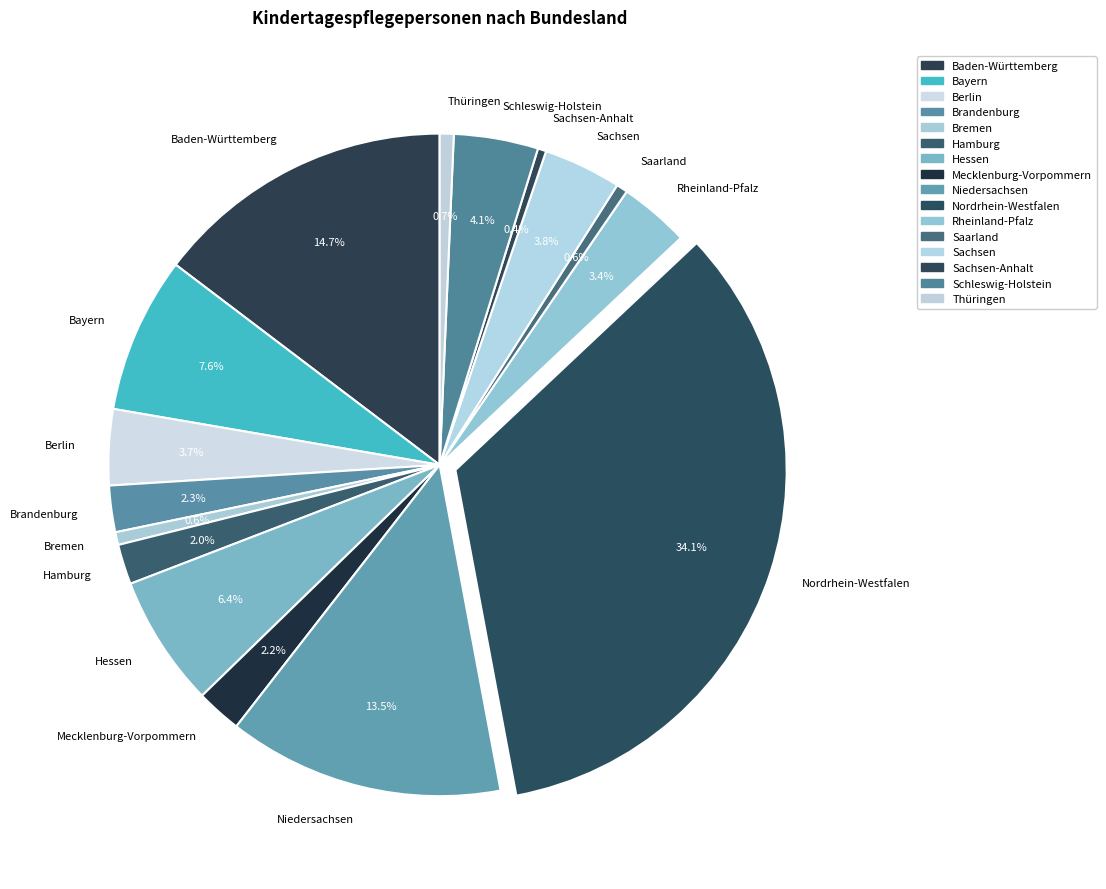

What is the ratio of the value at Sachsen to the value at Thüringen?

5.6